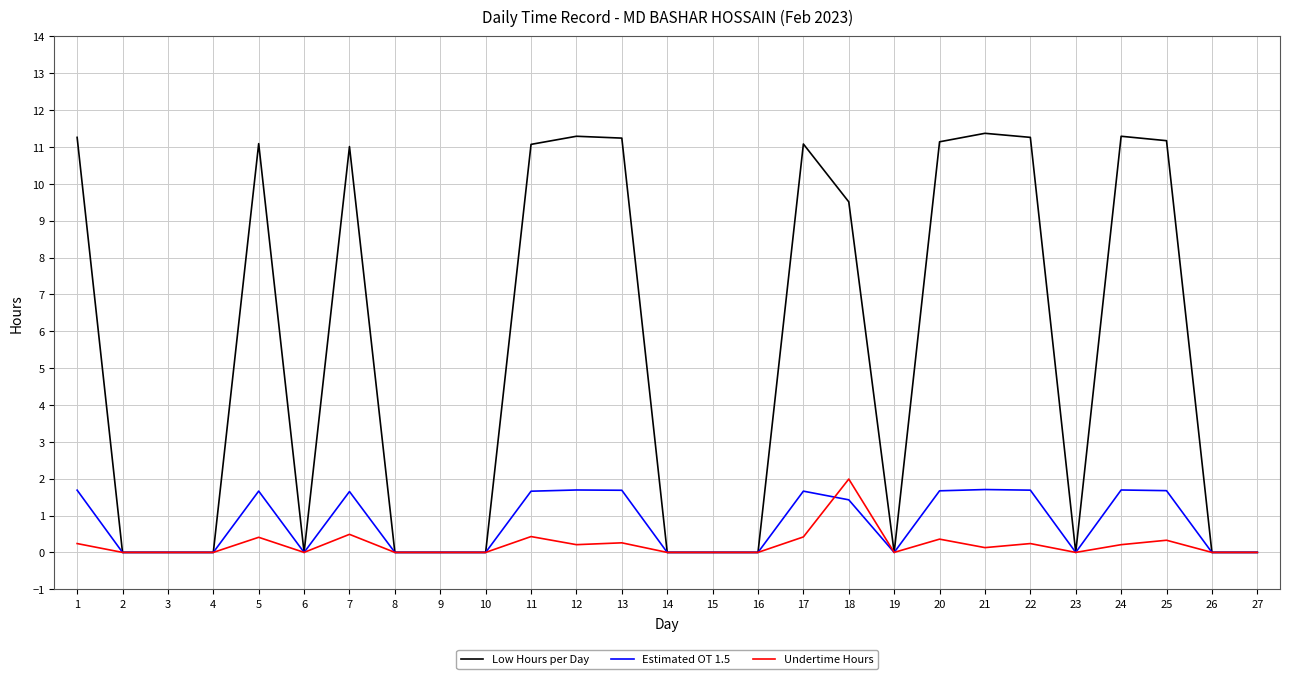

Which series has the widest spread of values?

Low Hours per Day